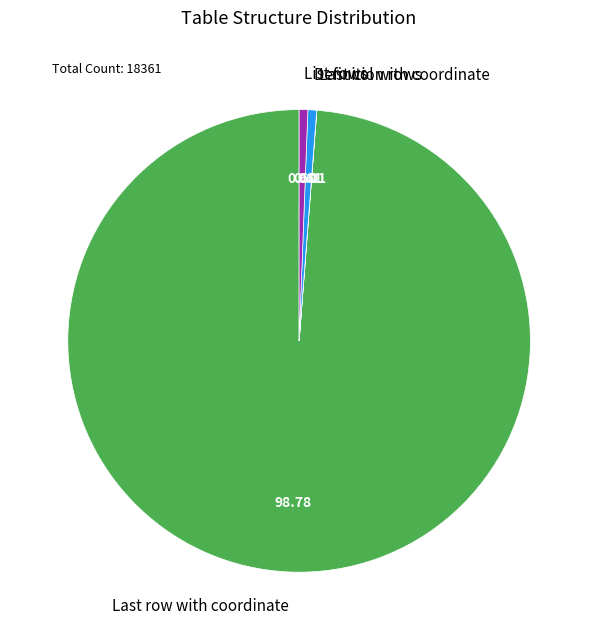

What is the largest slice in the pie chart?

Last row with coordinate